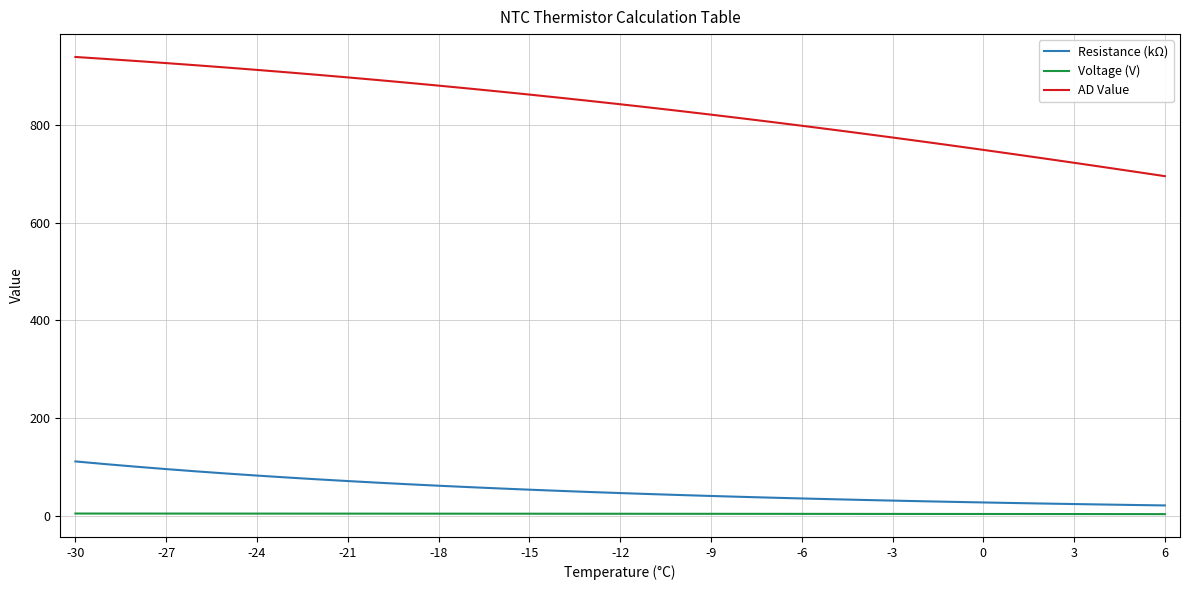

Count the number of categories in the chart.

37